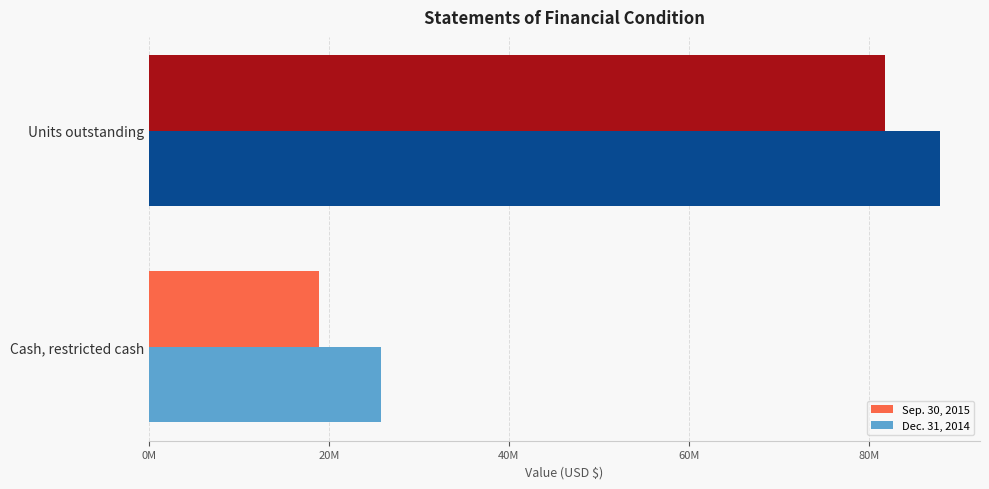

List the series in order of their peak value, lowest first.

Sep. 30, 2015, Dec. 31, 2014